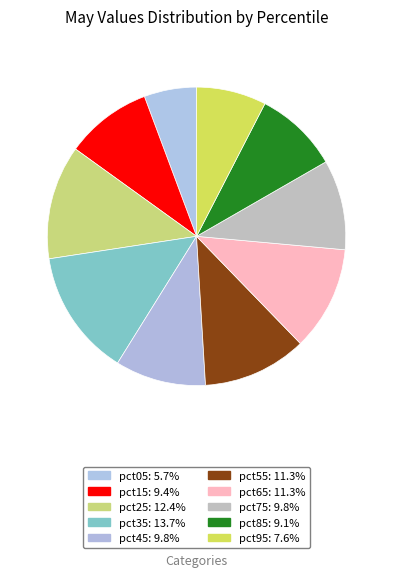

How many slices are in this pie chart?

10